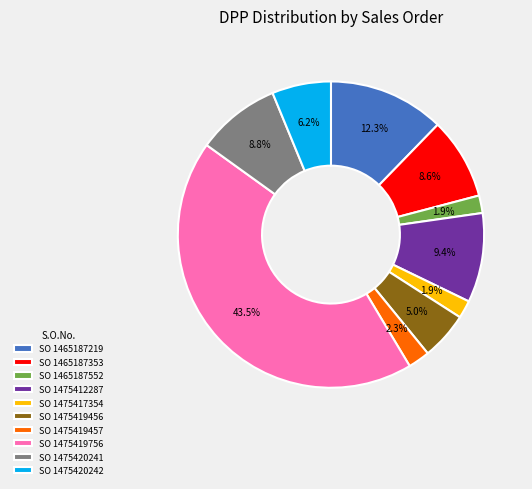

How much of the chart is everything except SO 1475417354?

98.1%